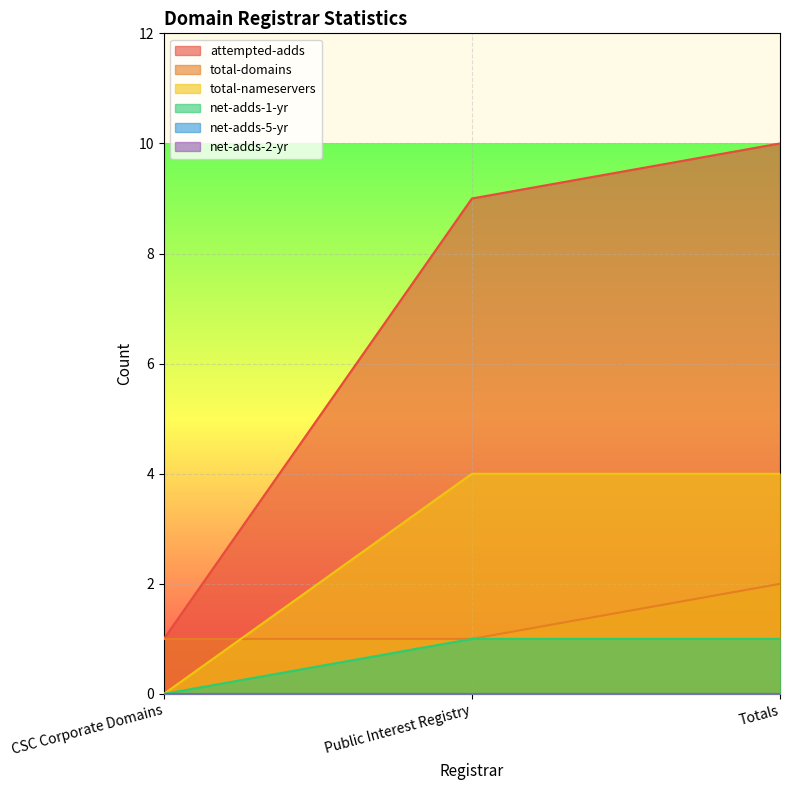

What is the label of the 2nd point from the left?

Public Interest Registry